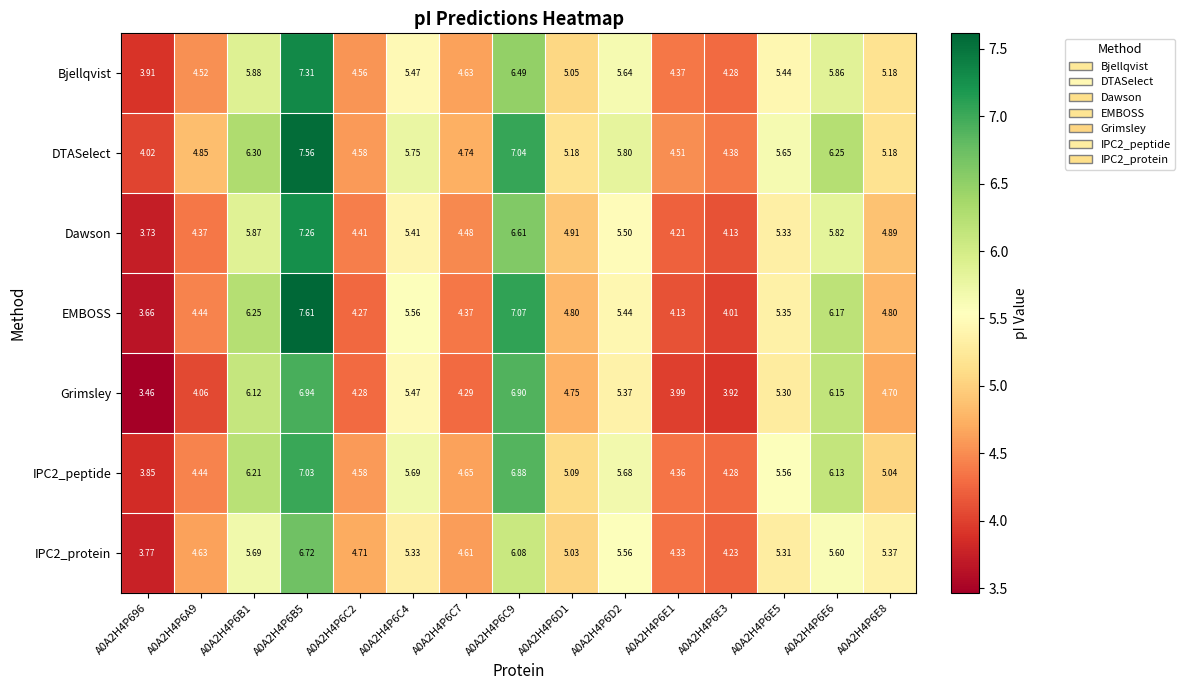

Which series has the largest range (max minus min)?

EMBOSS